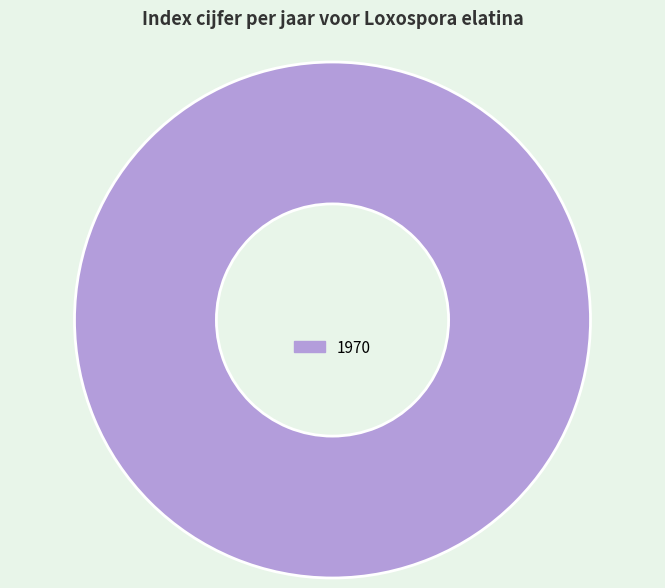

Rank the categories by value from highest to lowest.

1970